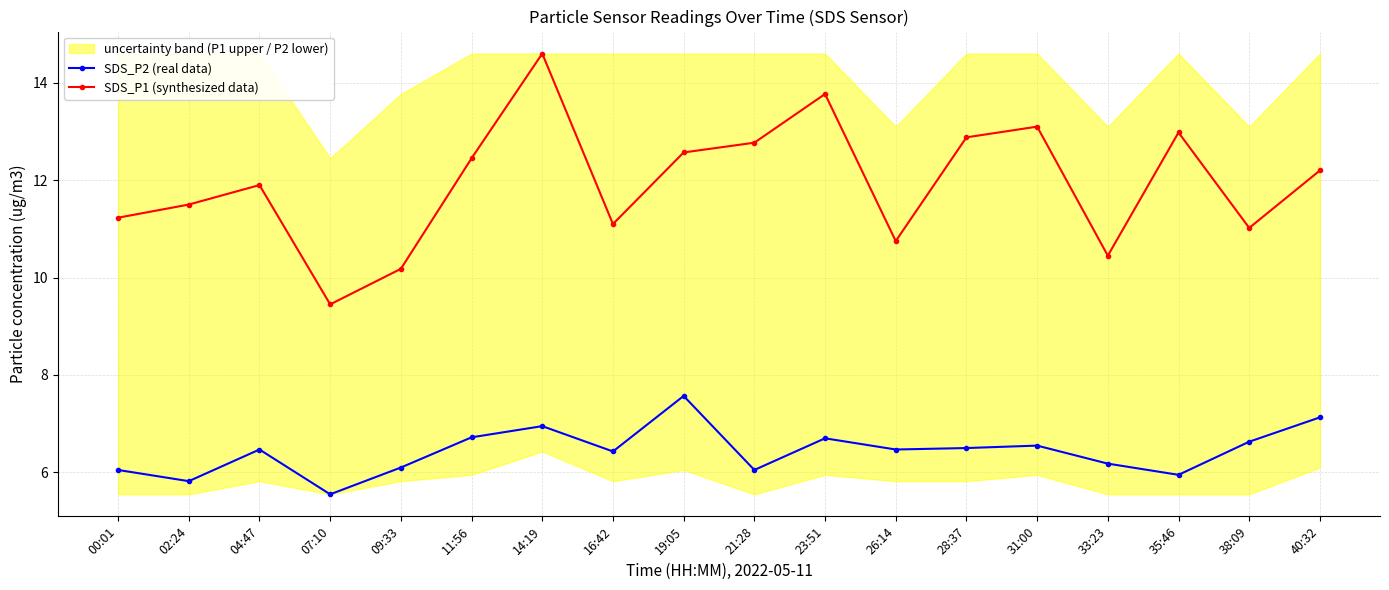

True or false: SDS_P1 (synthesized data) and SDS_P2 (real data) cross at least once.

False